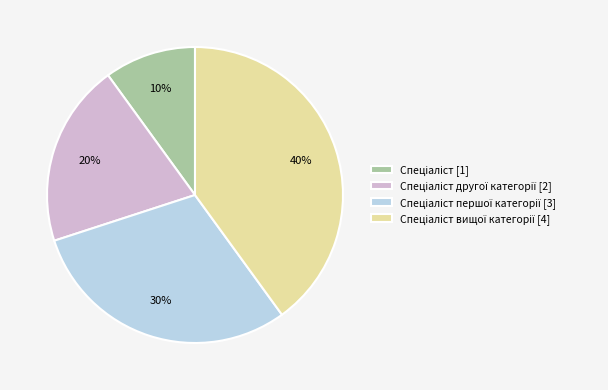

To the nearest percent, what is the difference between the largest and smallest slice percentages?

30%